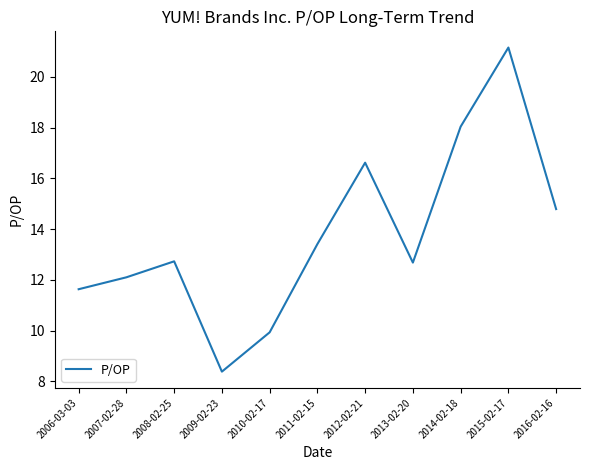

At which label is the value closest to 14?

2011-02-15